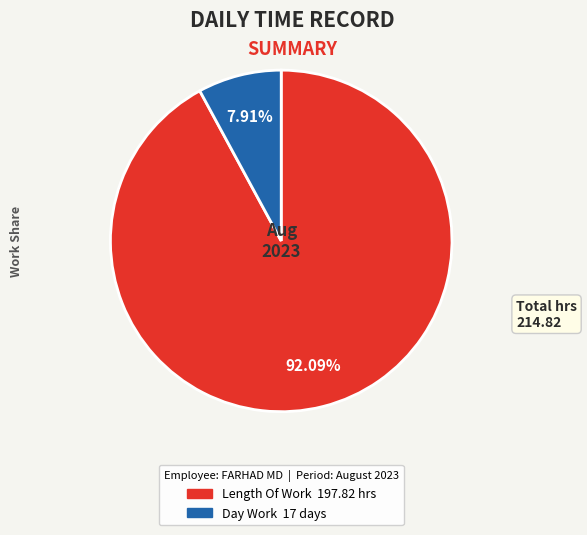

Does any single category account for the majority?

Yes